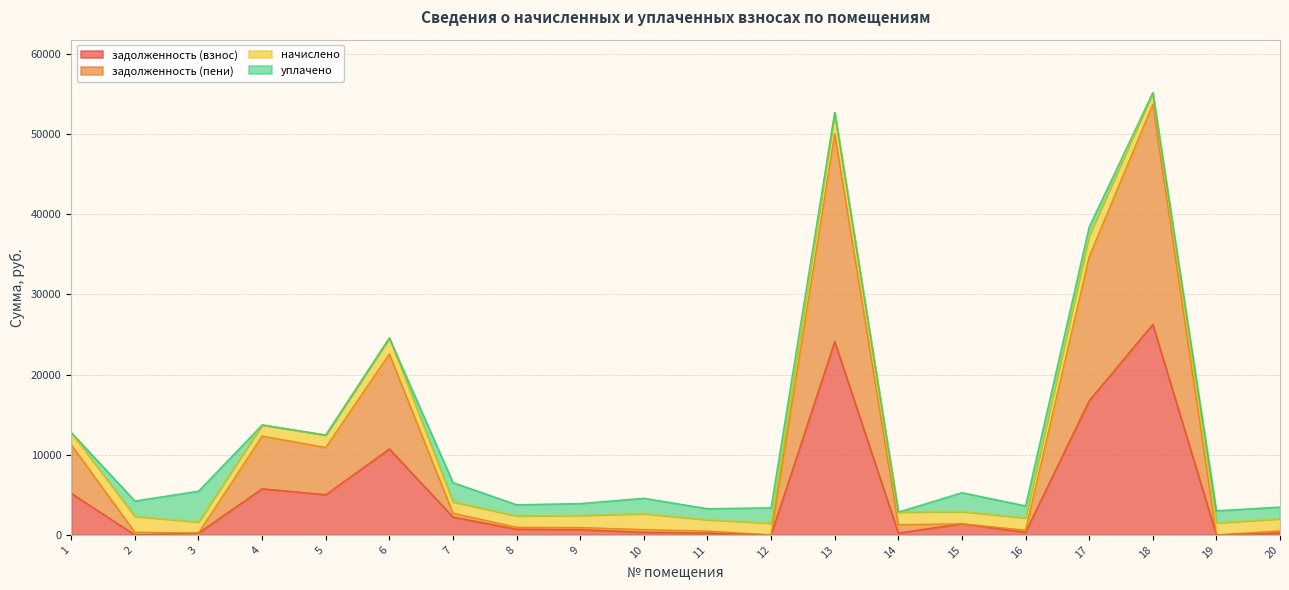

How many values in задолженность (взнос) are above zero?

17